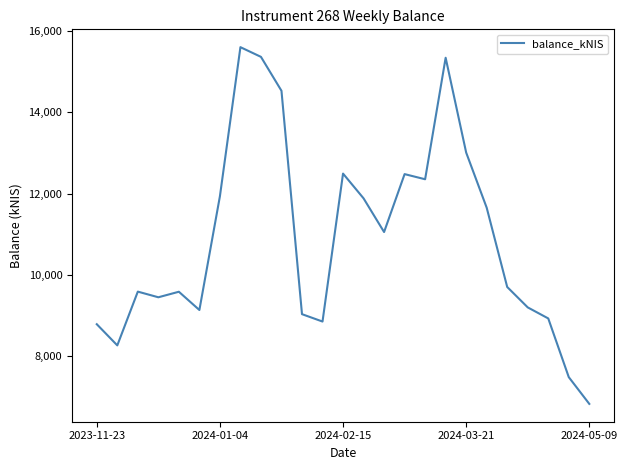

How many interior local peaks (higher than both neighbors) does the data have?

6